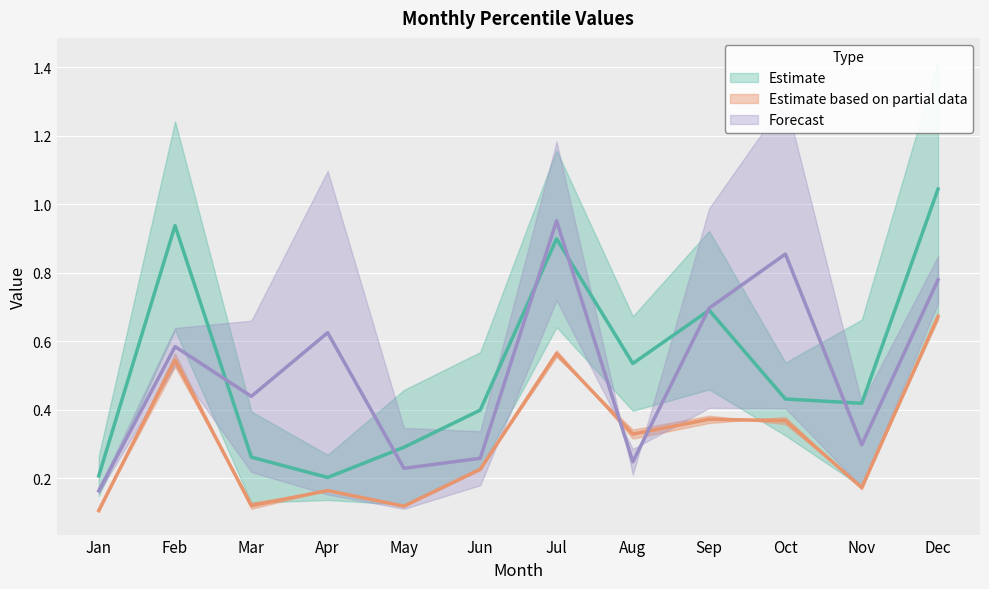

What is the difference between the maximum and minimum values in the pct25 series?

0.5